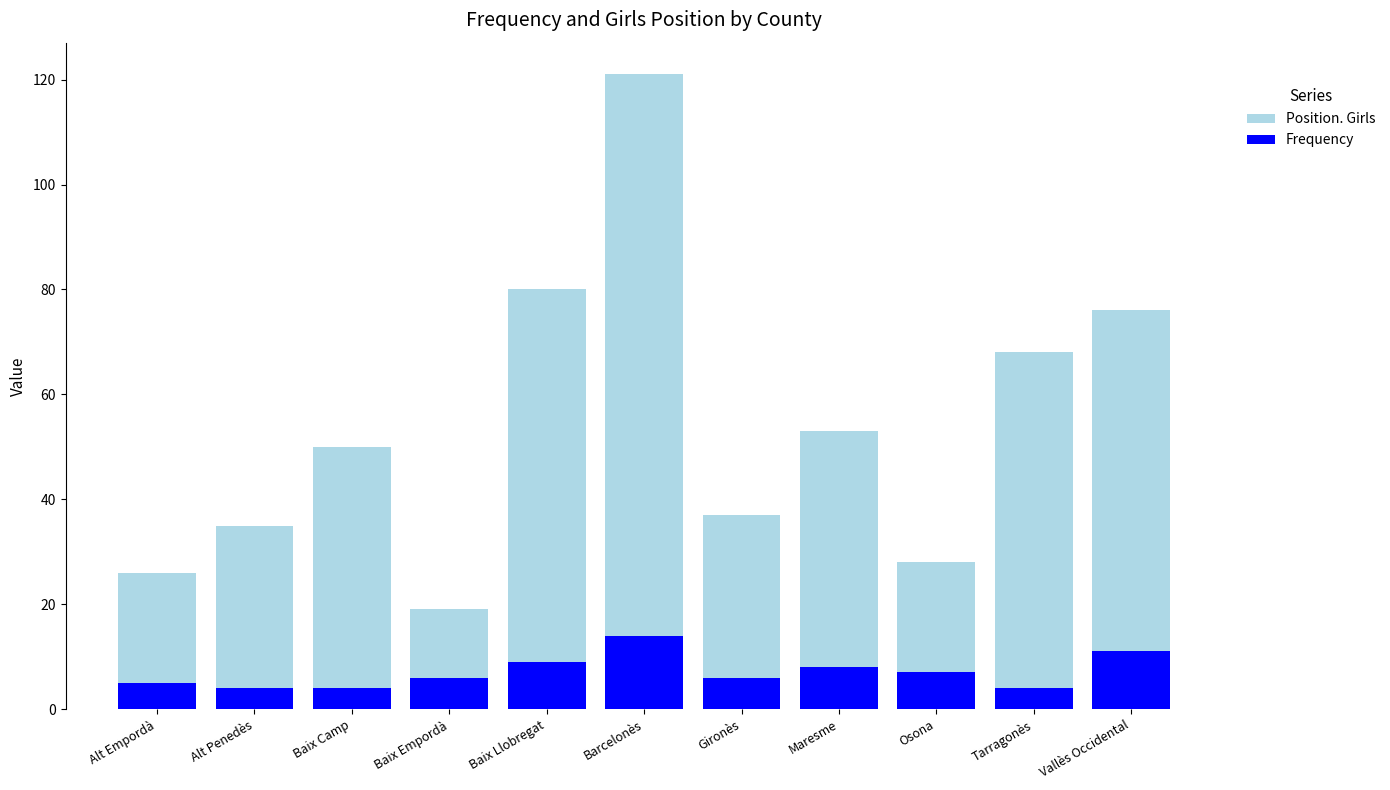

List the labels in order of Frequency value, largest first.

Barcelonès, Vallès Occidental, Baix Llobregat, Maresme, Osona, Baix Empordà, Gironès, Alt Empordà, Alt Penedès, Baix Camp, Tarragonès